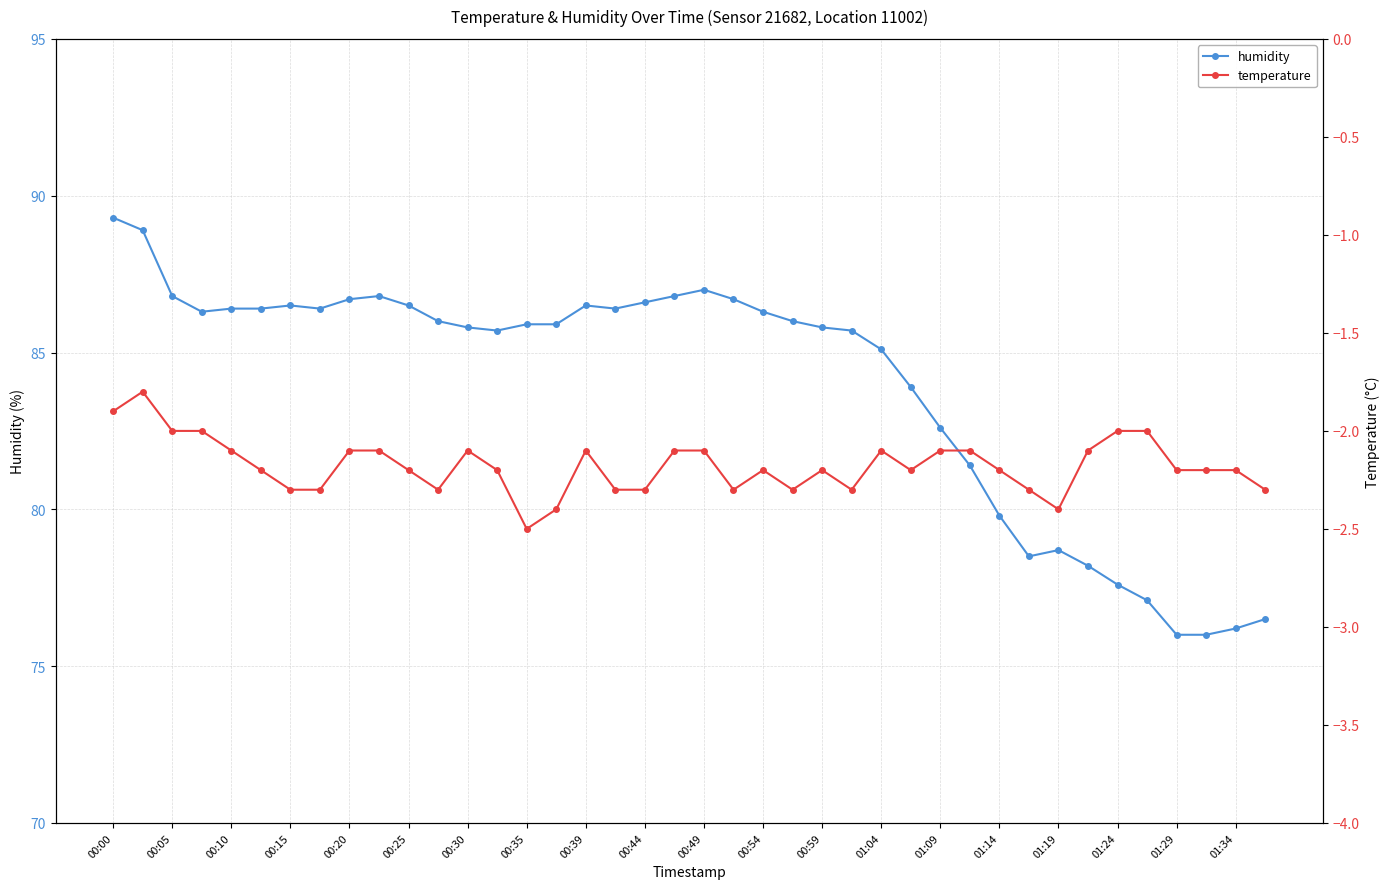

What is the highest value of the humidity series?

89.3